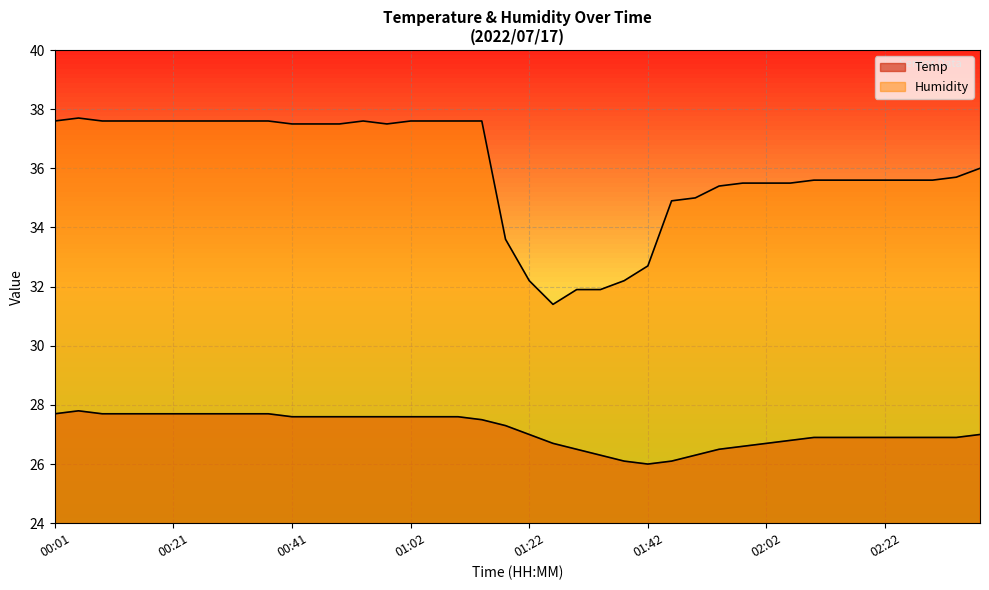

Does the chart display data point markers on the line(s)?

No